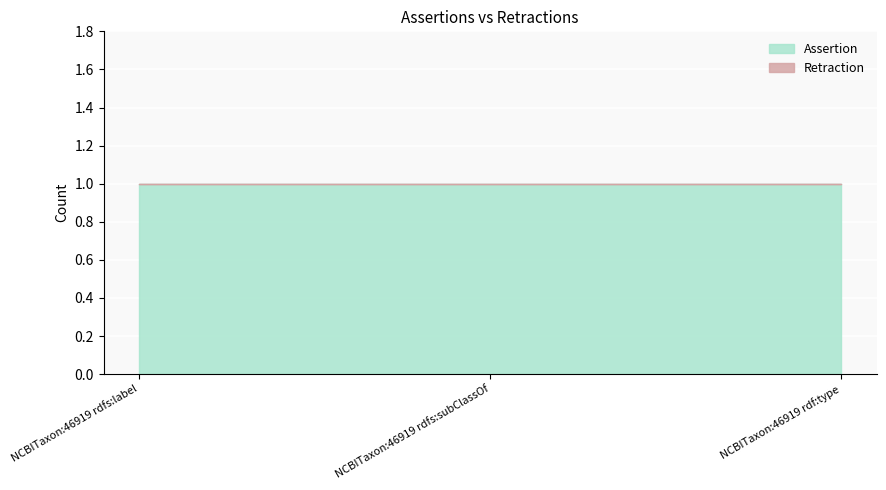

Read the Assertion value at NCBITaxon:46919 rdfs:subClassOf.

1